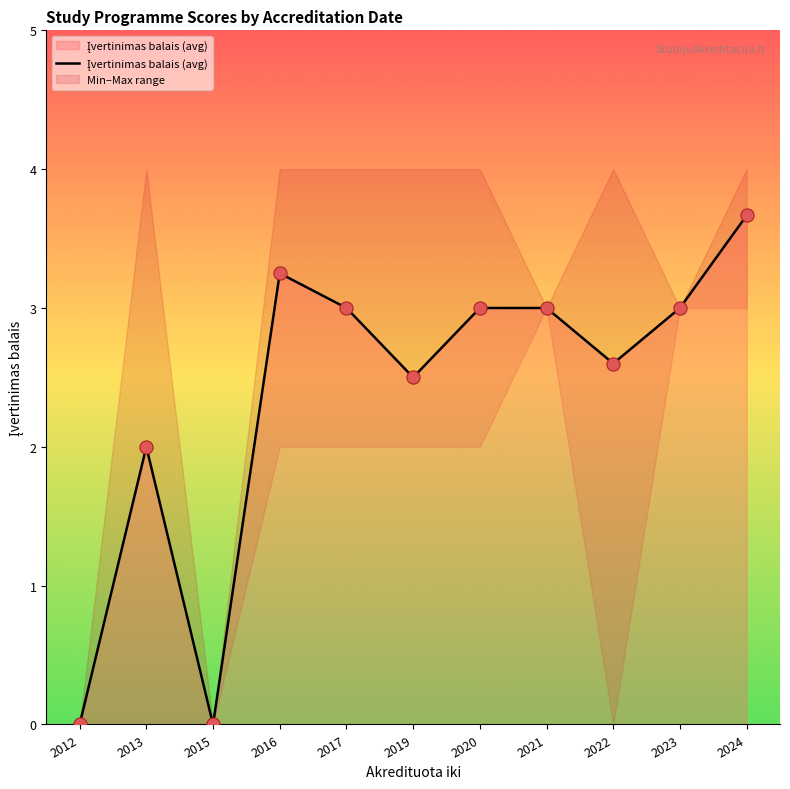

Which has a higher value, 2024 or 2015?

2024